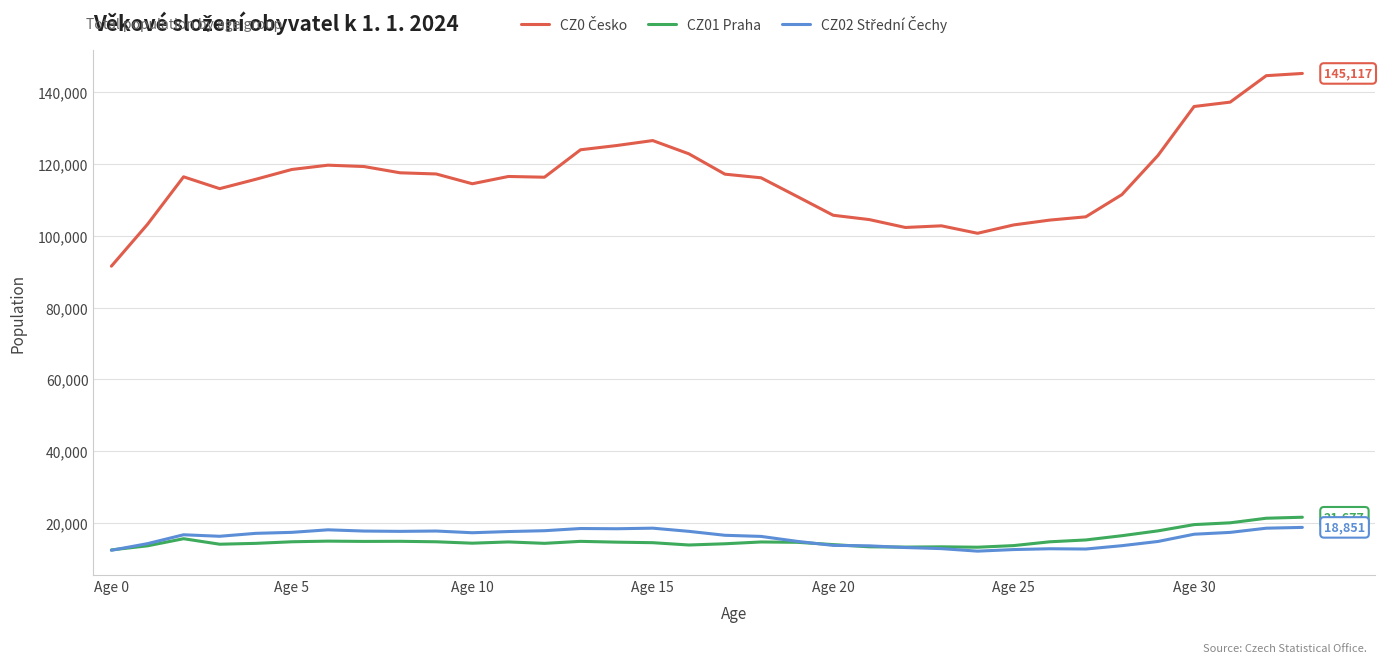

What is the maximum value for CZ01 Praha?

21677